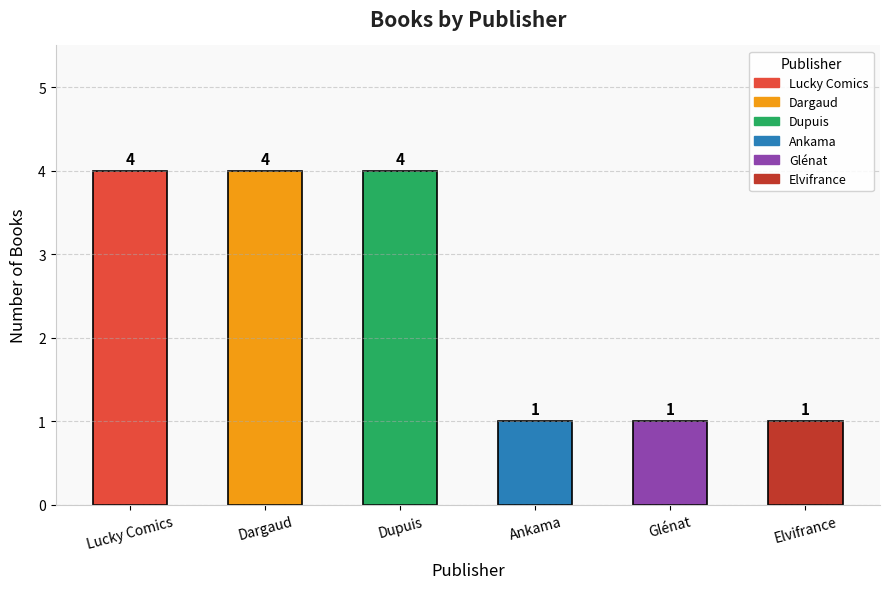

Read the value at Lucky Comics.

4